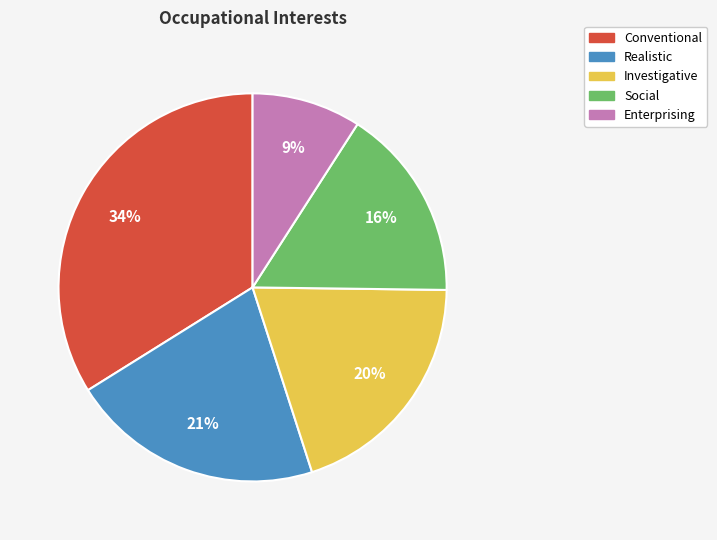

To the nearest percent, what is the average slice percentage?

20%